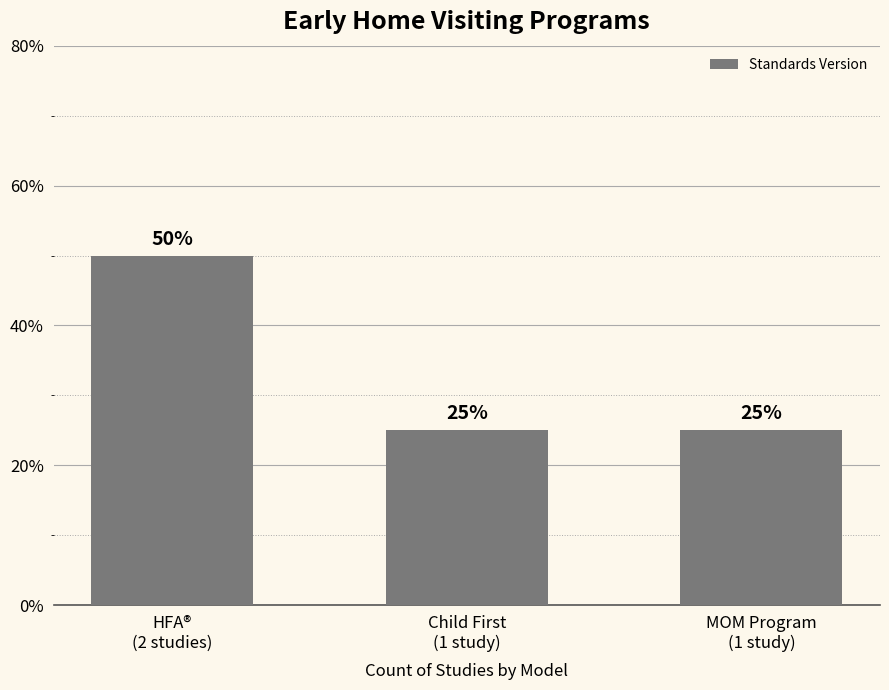

Which has a higher value, MOM Program
(1 study) or HFA®
(2 studies)?

HFA®
(2 studies)